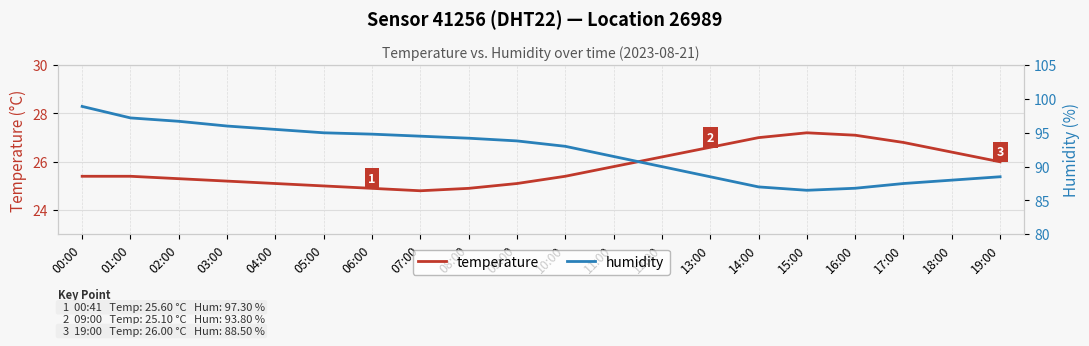

True or false: humidity has a value of 97.2 at 01:00.

True